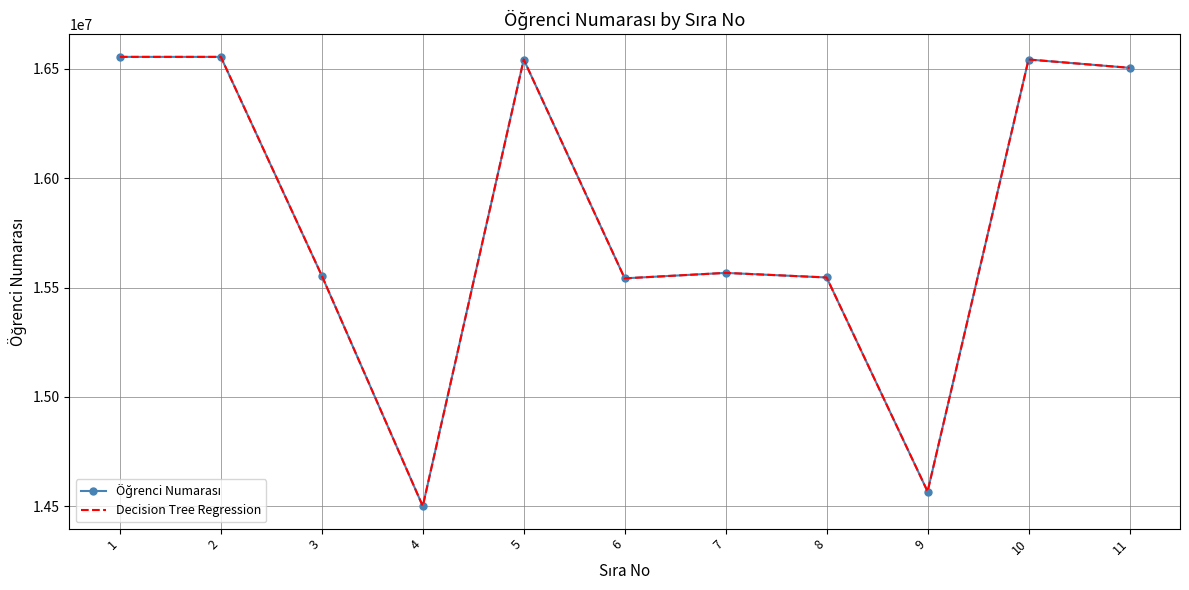

What is the total value across all series at 11?

33008034